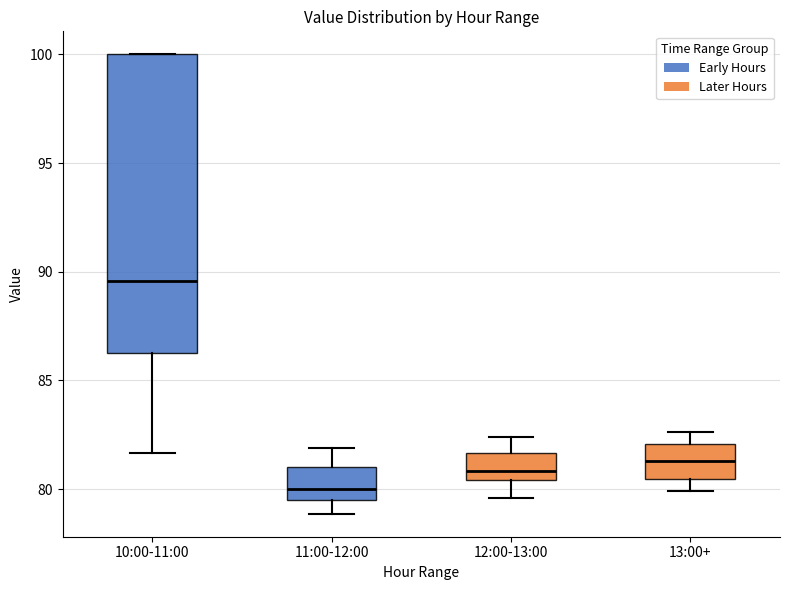

Comparing the boxes themselves (not the whiskers), which one is the tallest?

10:00-11:00